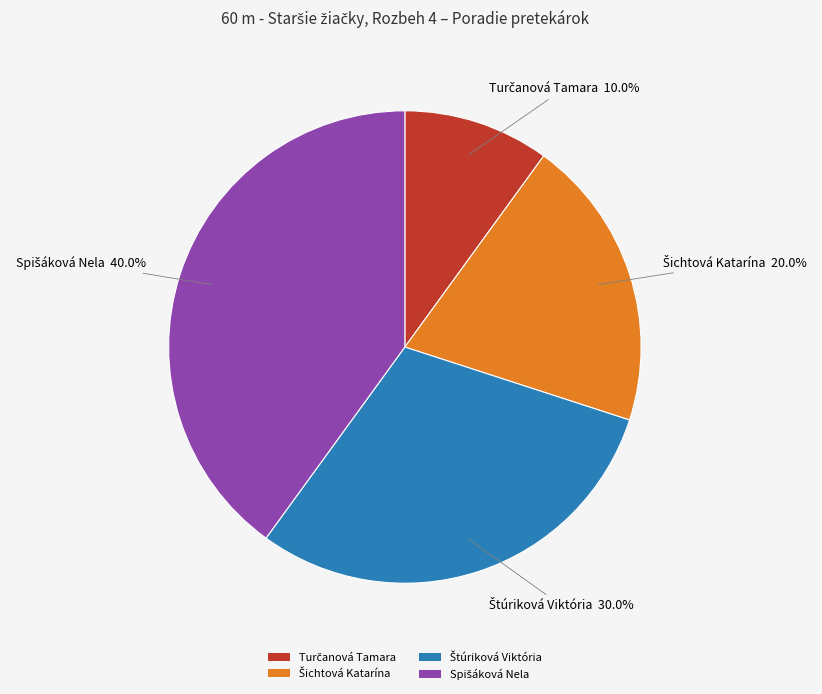

Is there any slice that represents more than half of the pie?

No